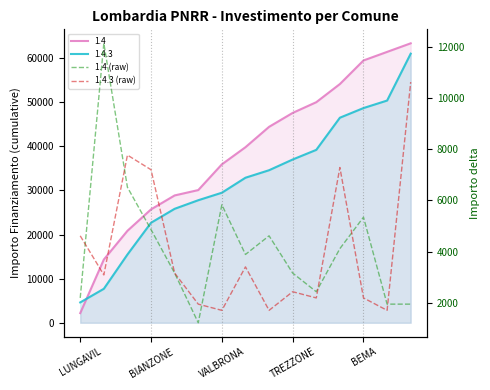

How many interior local peaks does the 1.4.3 (raw) series have?

4